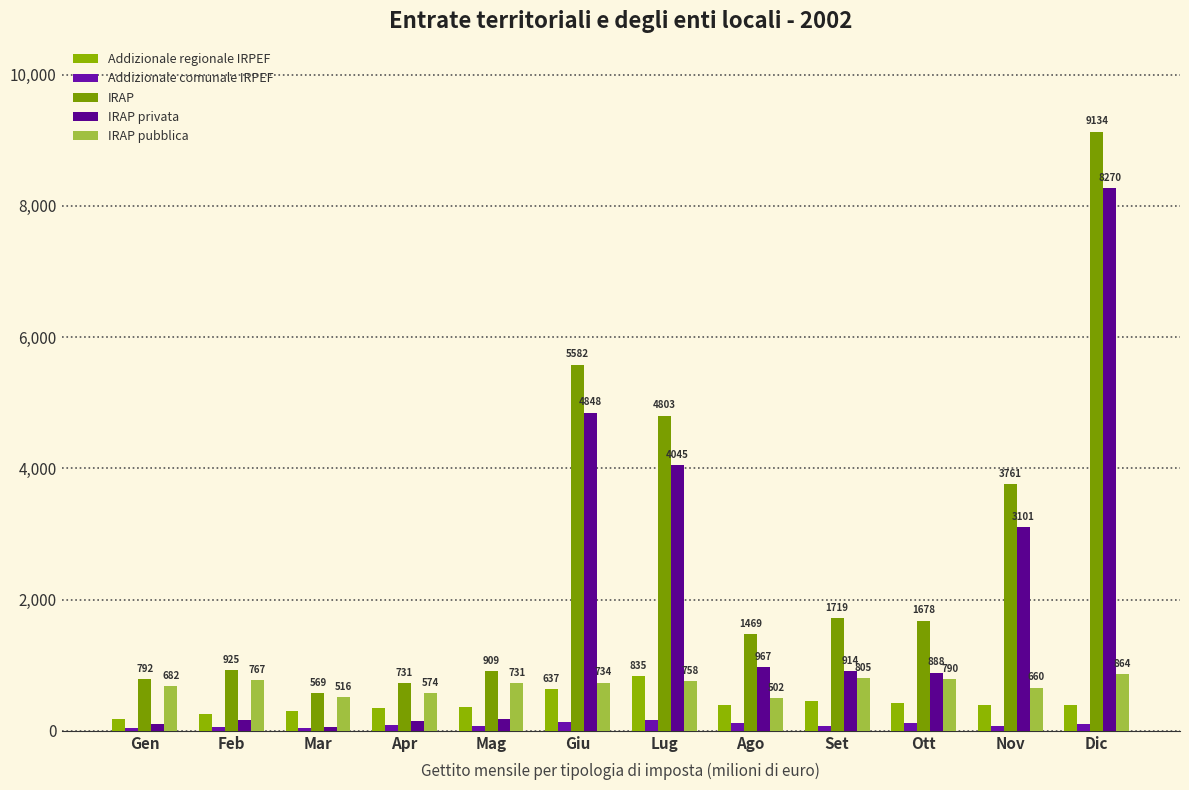

The value of IRAP pubblica at Set is 370. True or false?

False